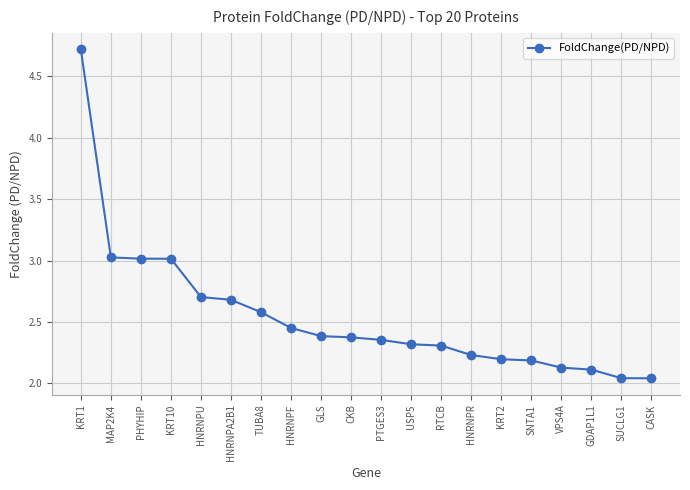

What is the maximum value shown in the chart?

4.7